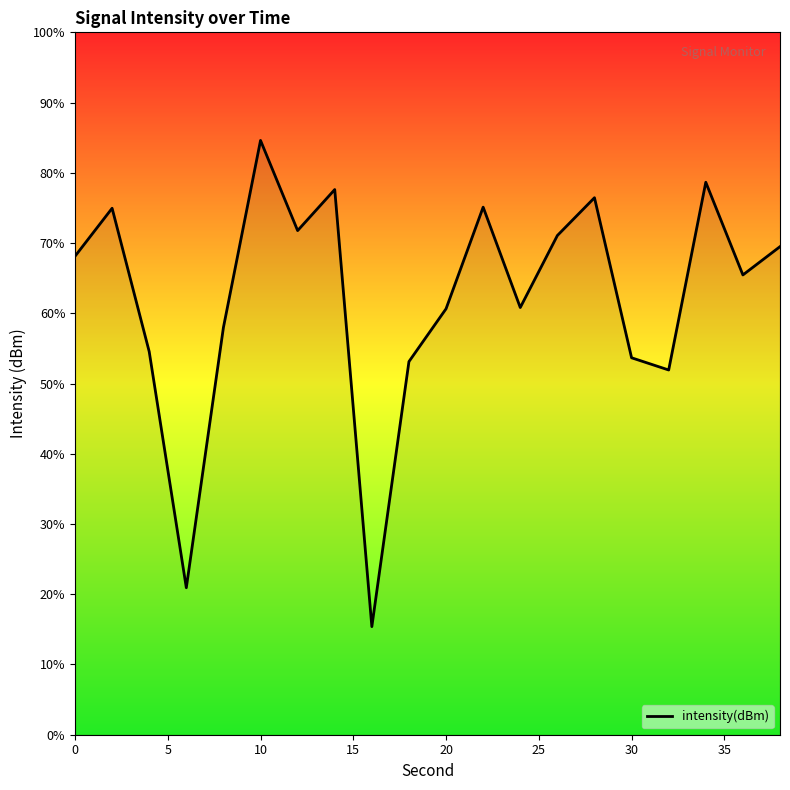

Reading right to left, what are all the values shown in this chart?

38=-120.9	36=-122.2	34=-117.9	32=-126.6	30=-126.1	28=-118.7	26=-120.4	24=-123.7	22=-119.1	20=-123.8	18=-126.2	16=-138.5	14=-118.3	12=-120.2	10=-116.0	8=-124.7	6=-136.7	4=-125.8	2=-119.1	0=-121.4